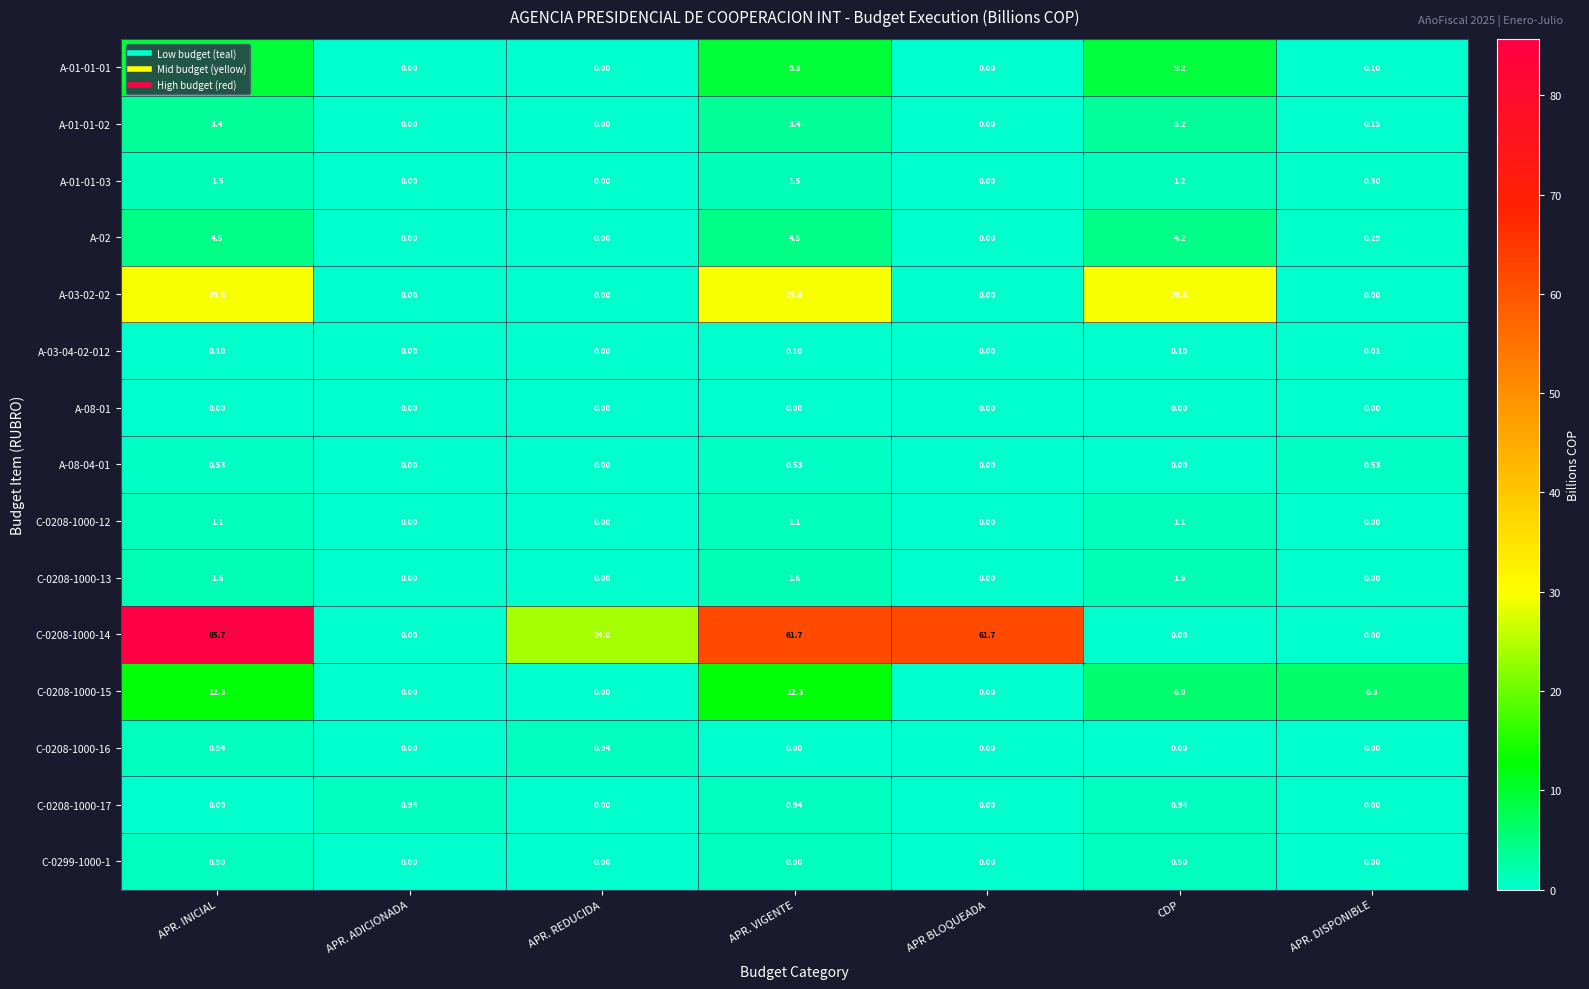

Which label corresponds to the largest value in the chart?

APR. INICIAL